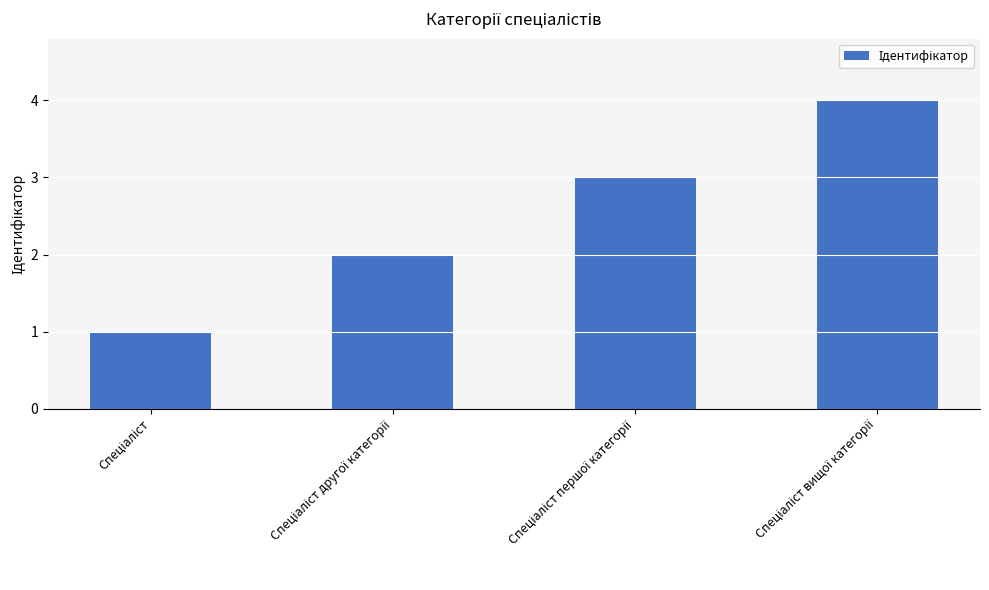

Does the chart contain any negative values?

No